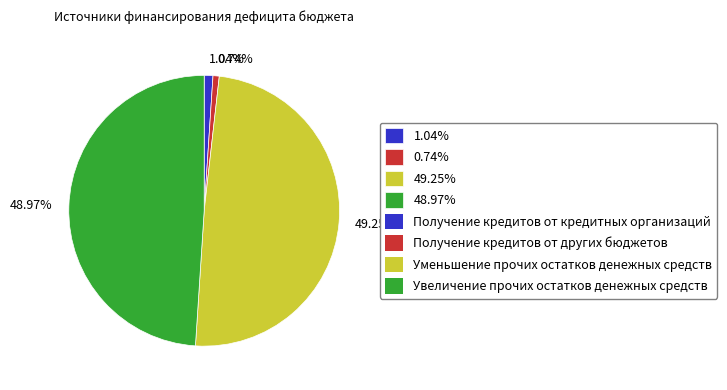

Is 49.25% the majority of the pie?

No